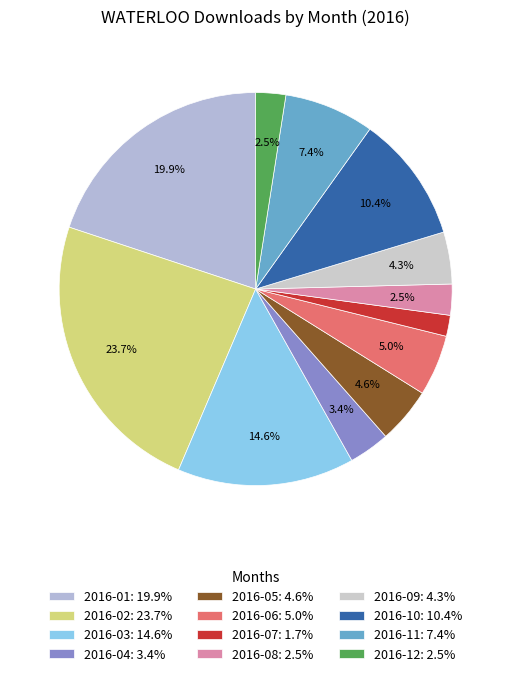

Which category has the smallest portion of the pie?

2016-07